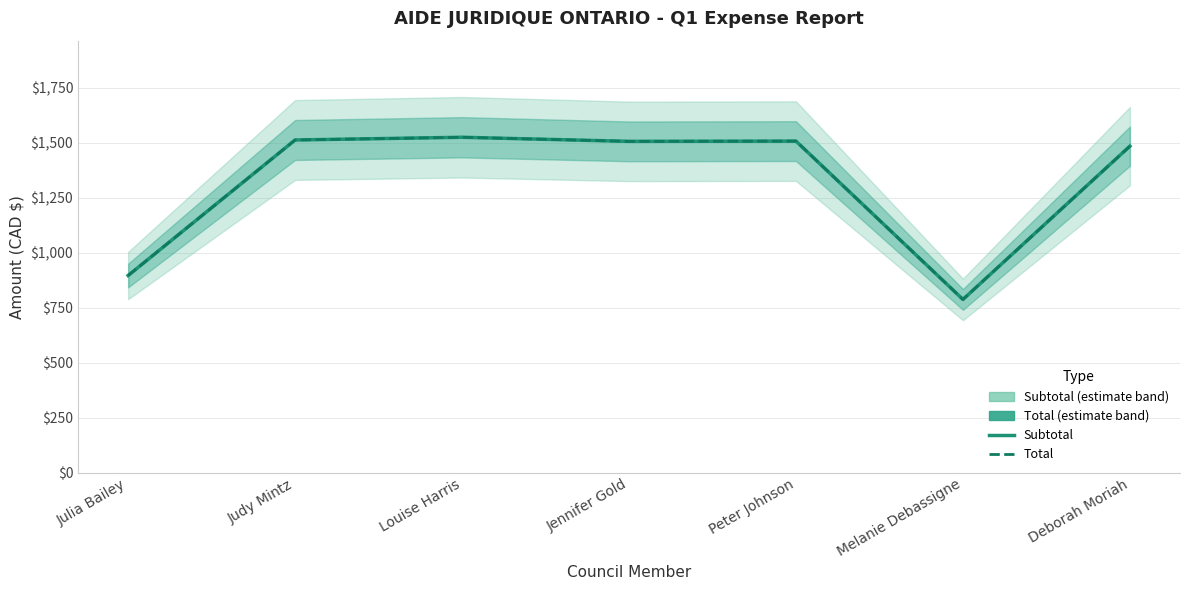

What is the difference between the maximum and minimum values in the Subtotal series?

737.7